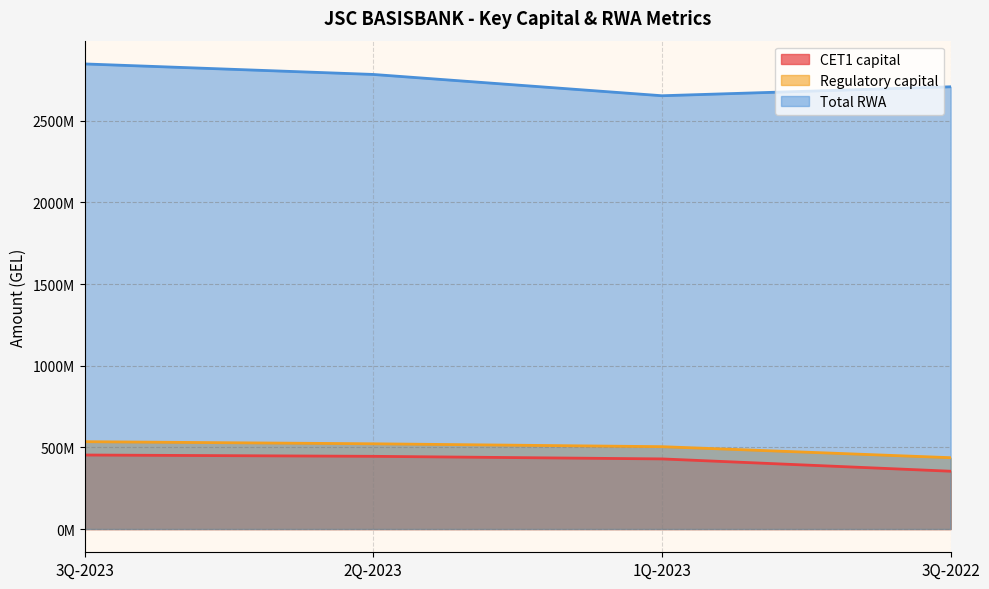

Reading right to left, list all the values displayed in this chart.

CET1 capital: 353868369.5	429272897.0	445115335.9	453154210.9
Regulatory capital: 436746681.1	504197473.0	521874873.9	534751119.3
Total RWA: 2707679752.2	2652872730.3	2783281499.5	2847680771.0